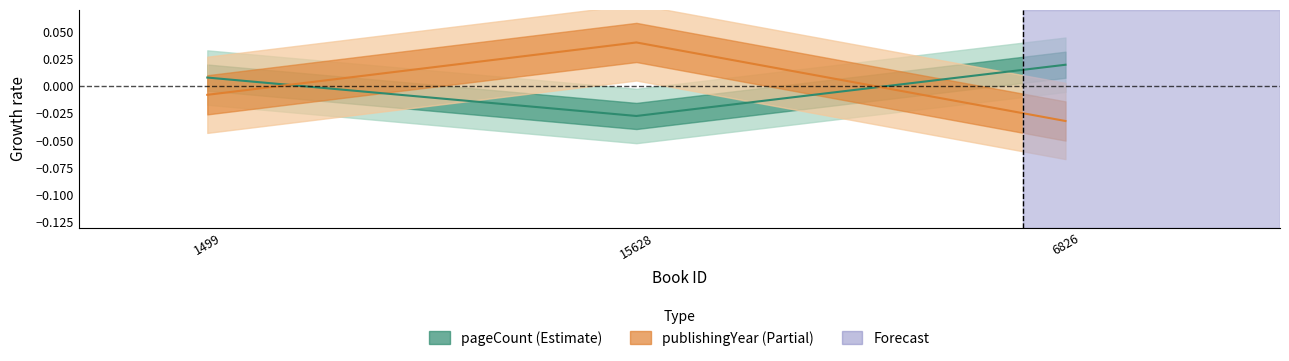

What position from the left is 15628?

2